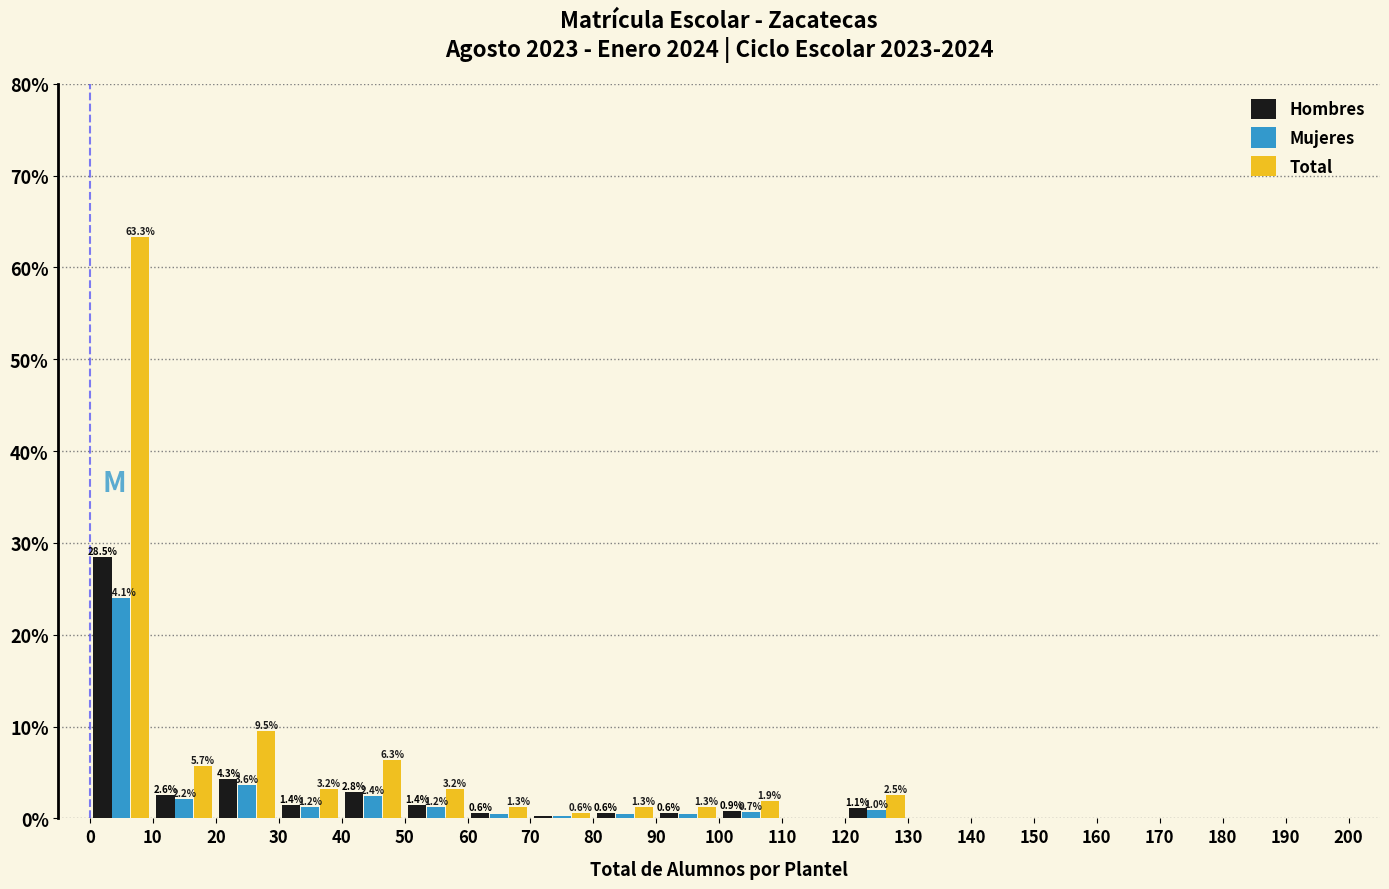

In the Mujeres series, which range on the x-axis has the tallest bar?

0 to 10